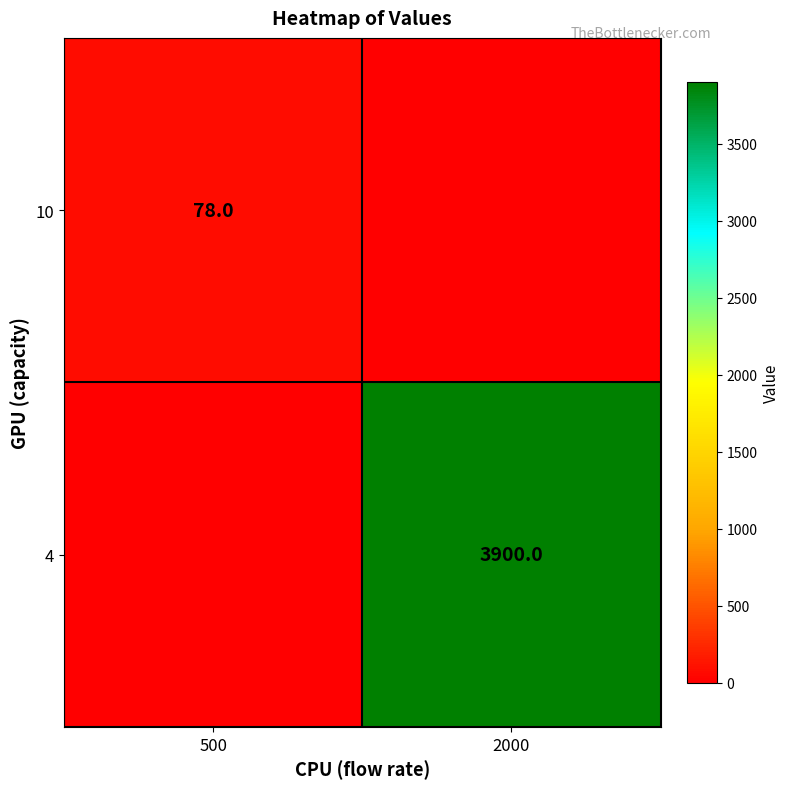

What is the total value across all series at 2000?

3900